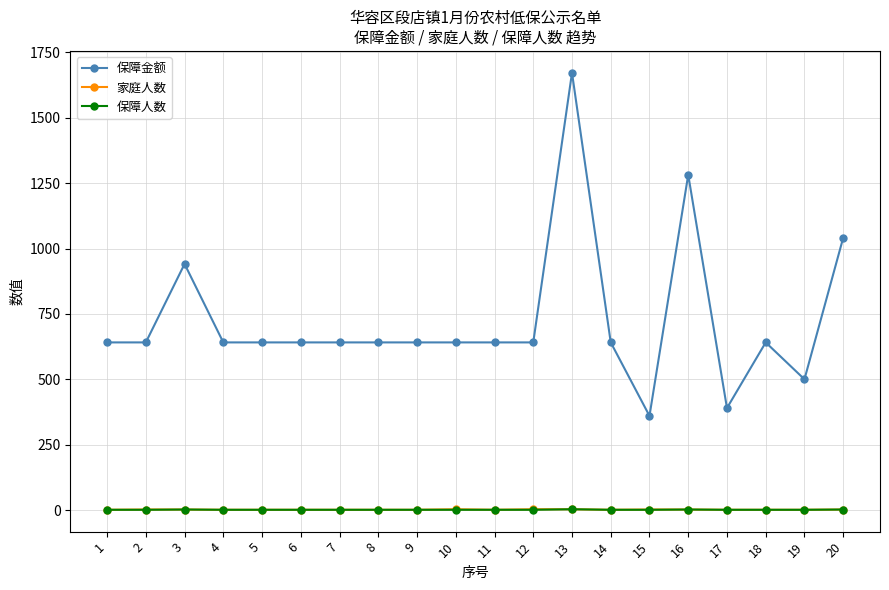

What is the maximum value shown in the chart?

1672